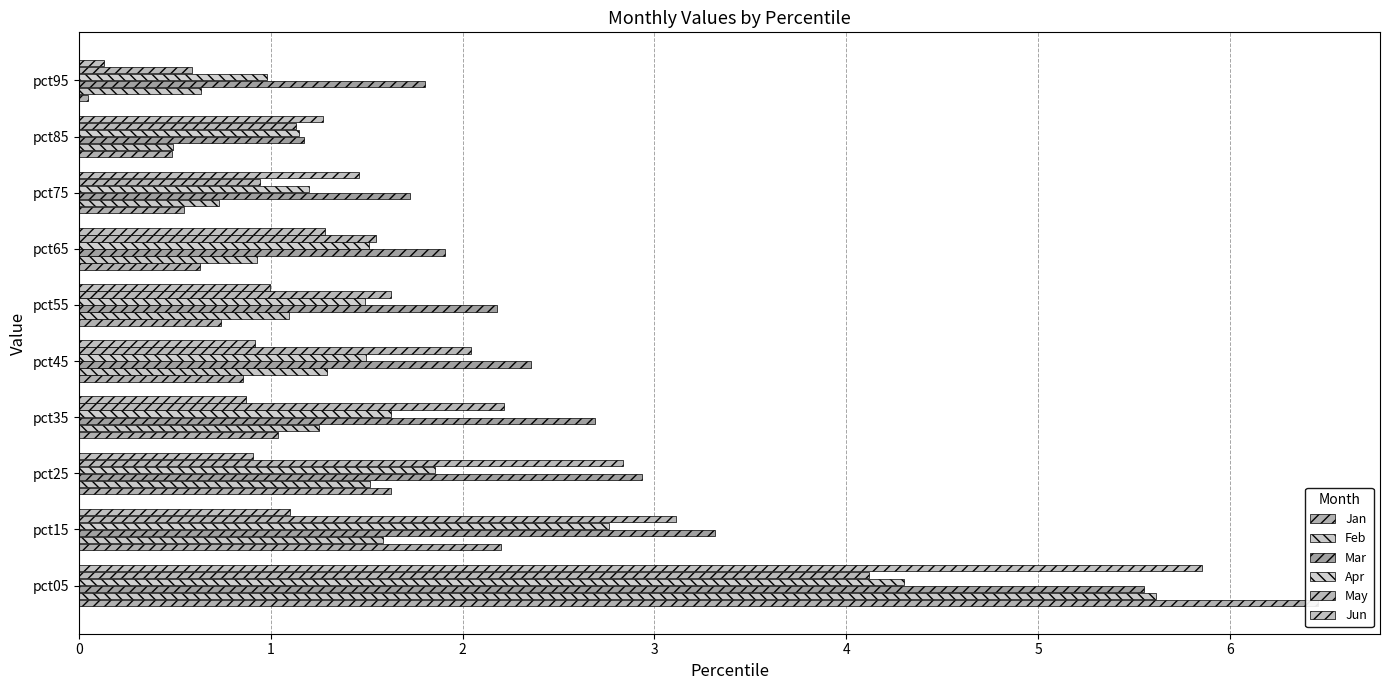

How many groups of bars are there?

10